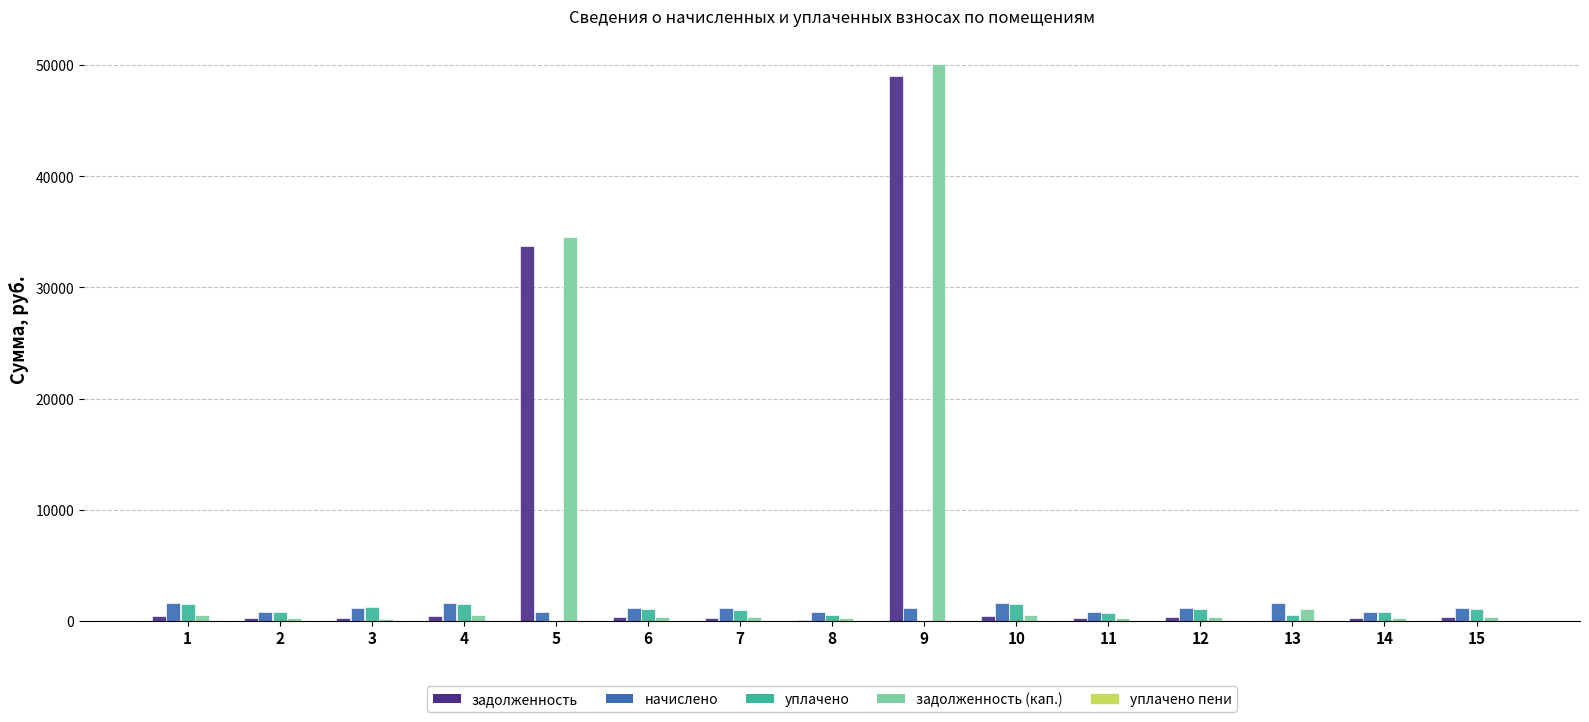

What is the maximum value for задолженность (кап.)?

50113.2